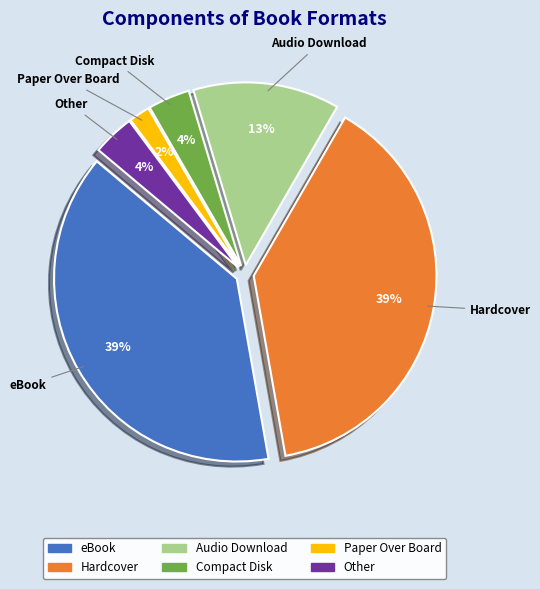

What is the largest slice in the pie chart?

eBook